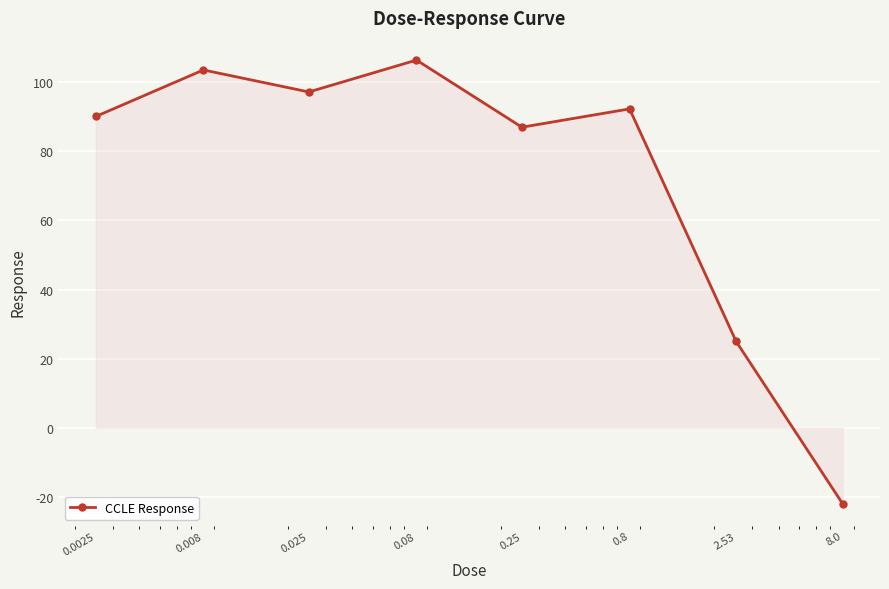

Reading right to left, what are all the values shown in this chart?

-22.0	25.0	92.3	87.0	106.4	97.2	103.6	90.1